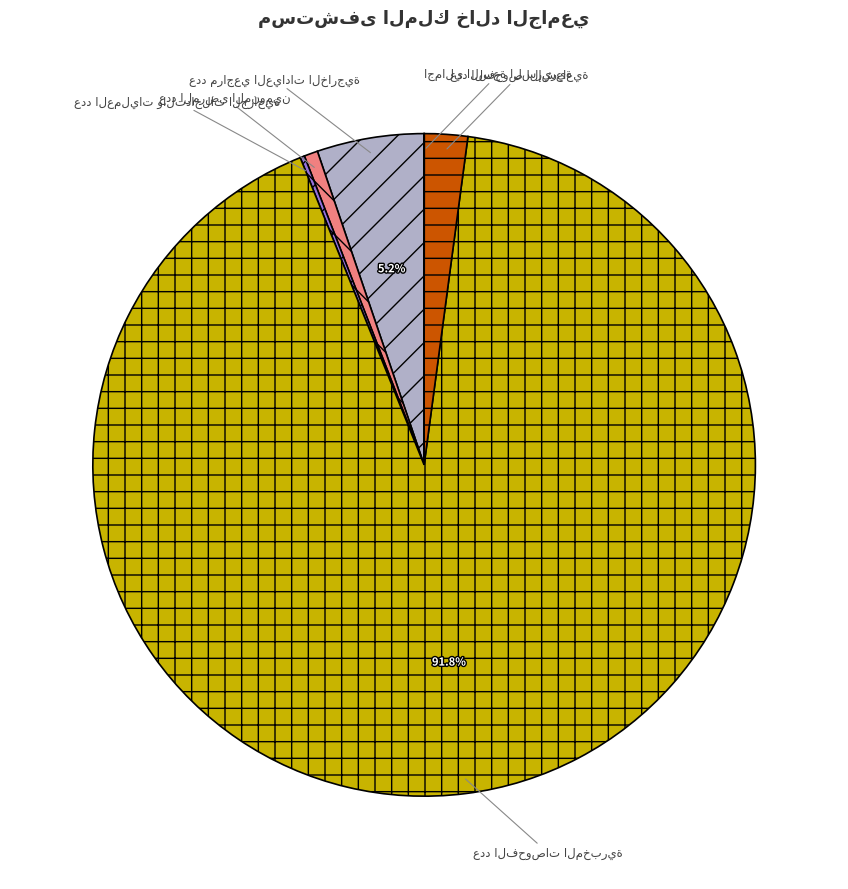

To the nearest percent, what is the average slice percentage?

17%